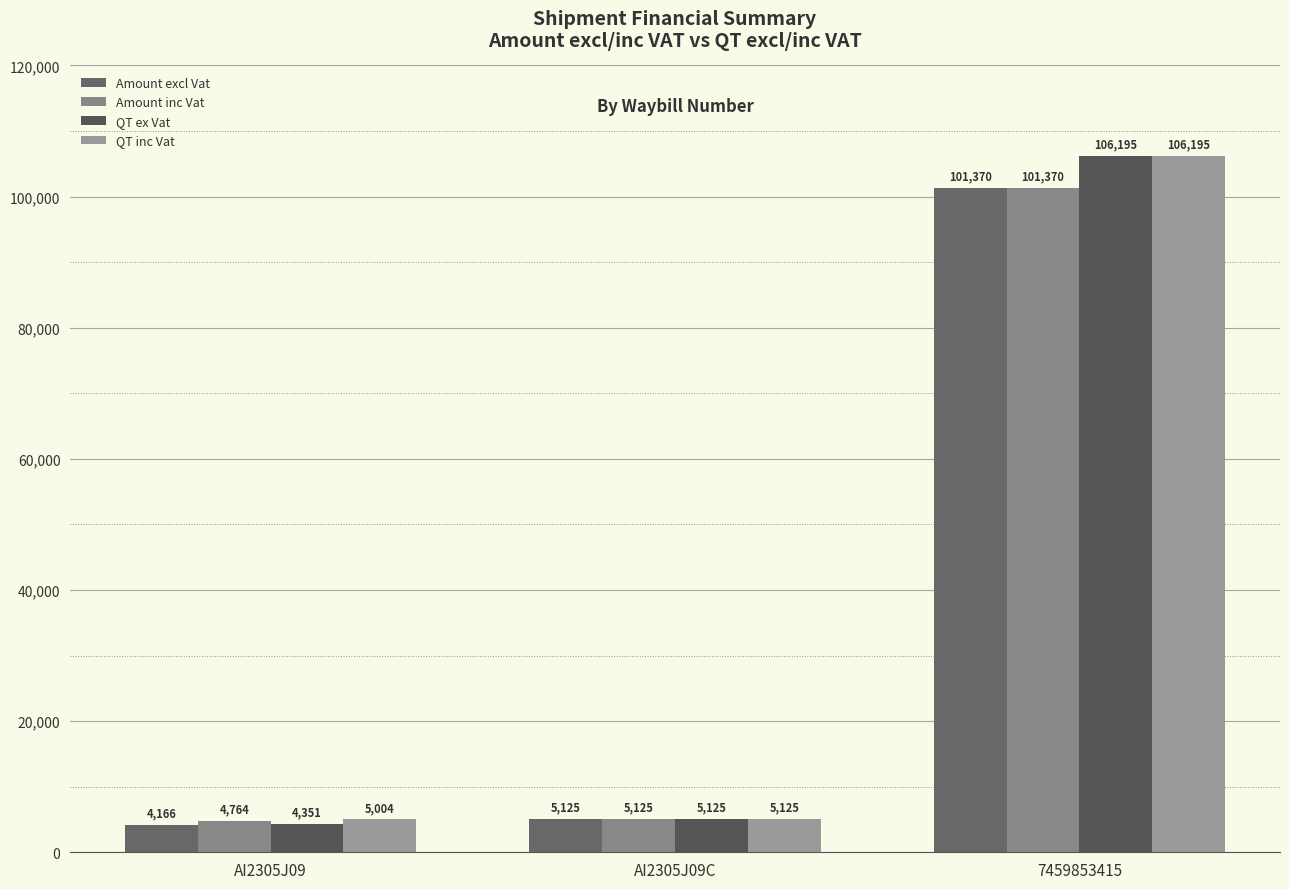

Is the value of Amount inc Vat at AI2305J09C greater than the value of QT ex Vat at AI2305J09?

Yes